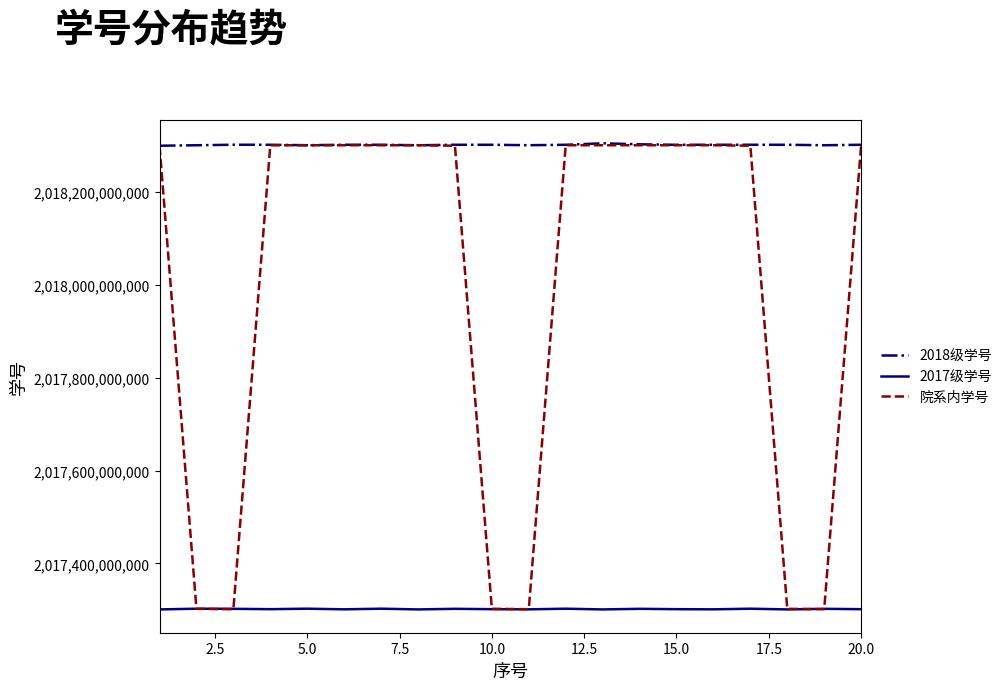

Which series has the largest range (max minus min)?

院系内学号